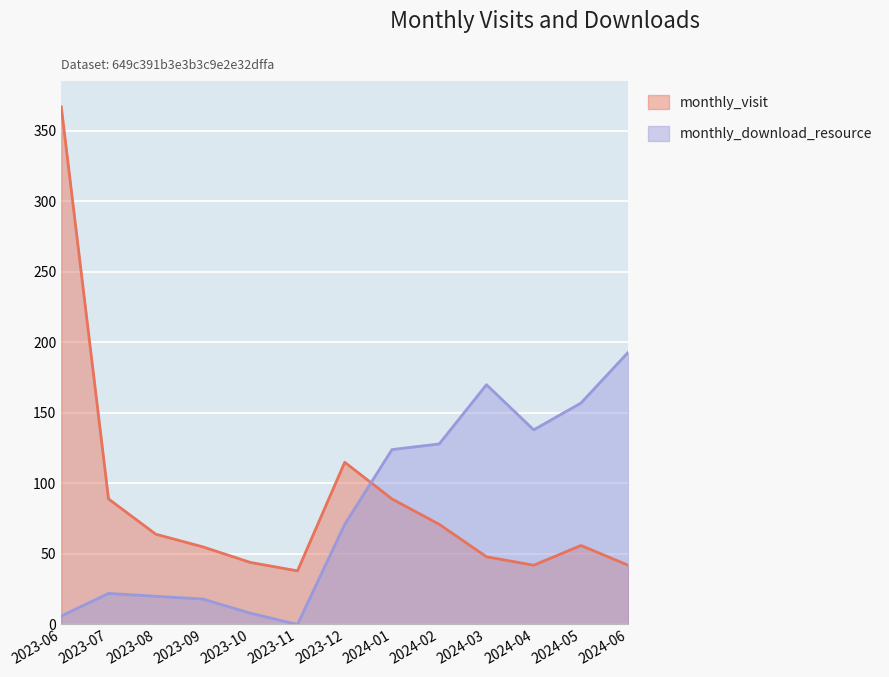

True or false: monthly_visit has more than 2 interior local peaks.

False